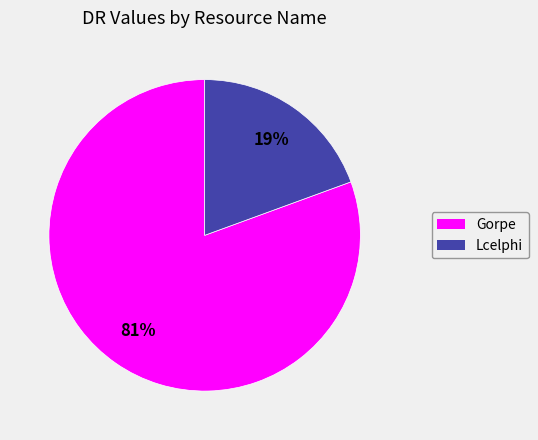

What is the ratio of the value at Lcelphi to the value at Gorpe?

0.2